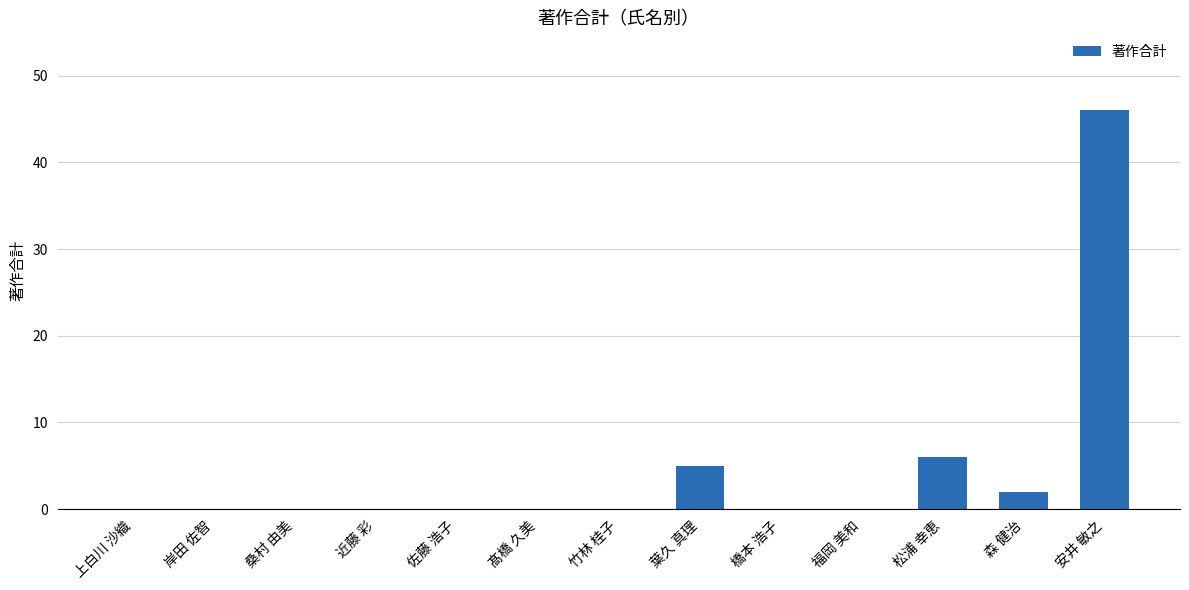

True or false: the data shows 5 at 葉久 真理.

True